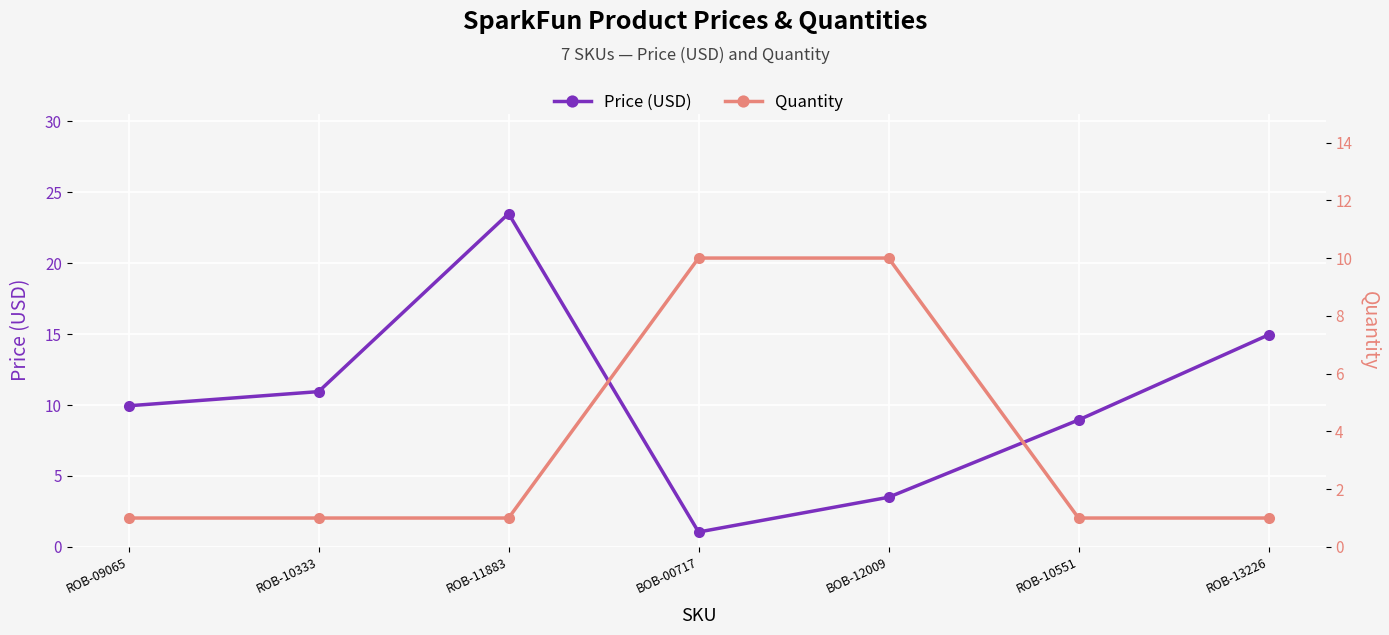

Rank the series by their maximum value, from highest to lowest.

Price (USD), Quantity